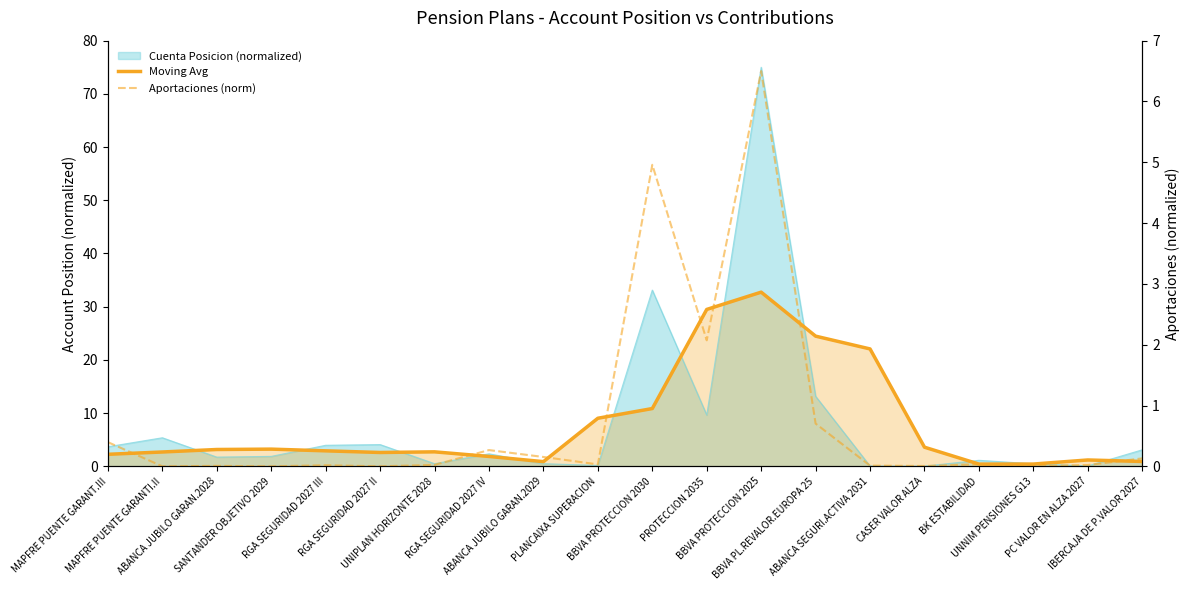

Rank the categories by Moving Avg value from highest to lowest.

BBVA PROTECCION 2025, PROTECCION 2035, BBVA PL.REVALOR.EUROPA 25, ABANCA SEGURI.ACTIVA 2031, BBVA PROTECCION 2030, PLANCAIXA SUPERACION, CASER VALOR ALZA, SANTANDER OBJETIVO 2029, ABANCA JUBILO GARAN.2028, RGA SEGURIDAD 2027 III, UNIPLAN HORIZONTE 2028, MAPFRE PUENTE GARANTI.II, RGA SEGURIDAD 2027 II, MAPFRE PUENTE GARANT.III, RGA SEGURIDAD 2027 IV, PC VALOR EN ALZA 2027, IBERCAJA DE P.VALOR 2027, ABANCA JUBILO GARAN.2029, UNNIM PENSIONES G13, BK ESTABILIDAD